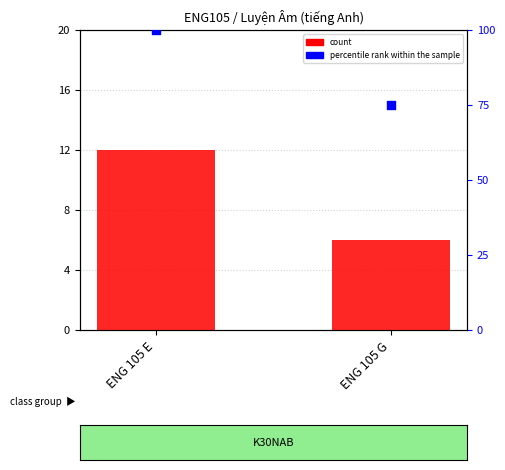

Which series contains the highest Y value?

percentile rank within the sample